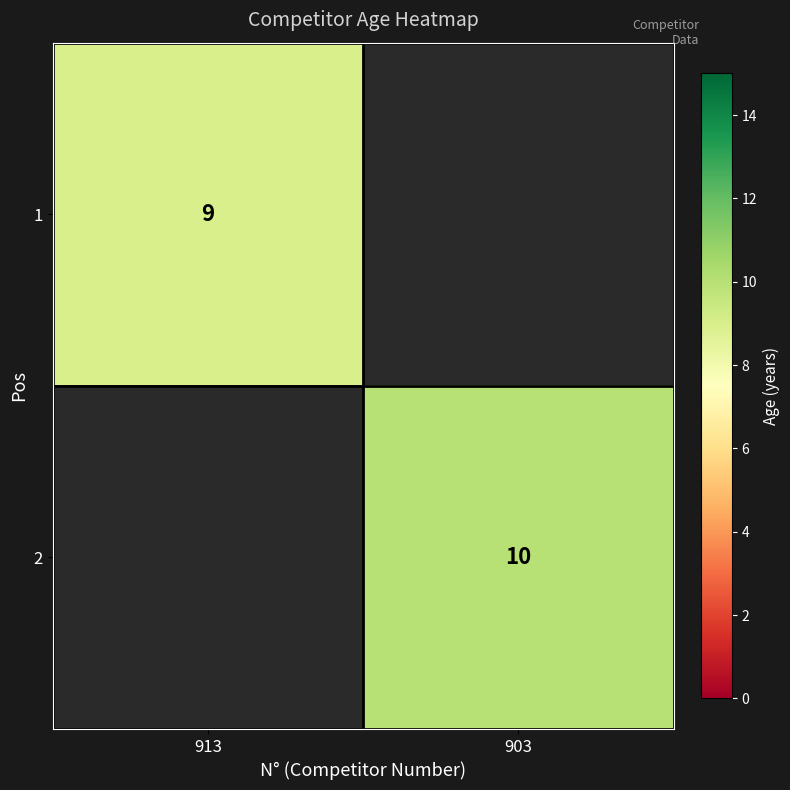

True or false: 2 has a value of 3 at 903.

False